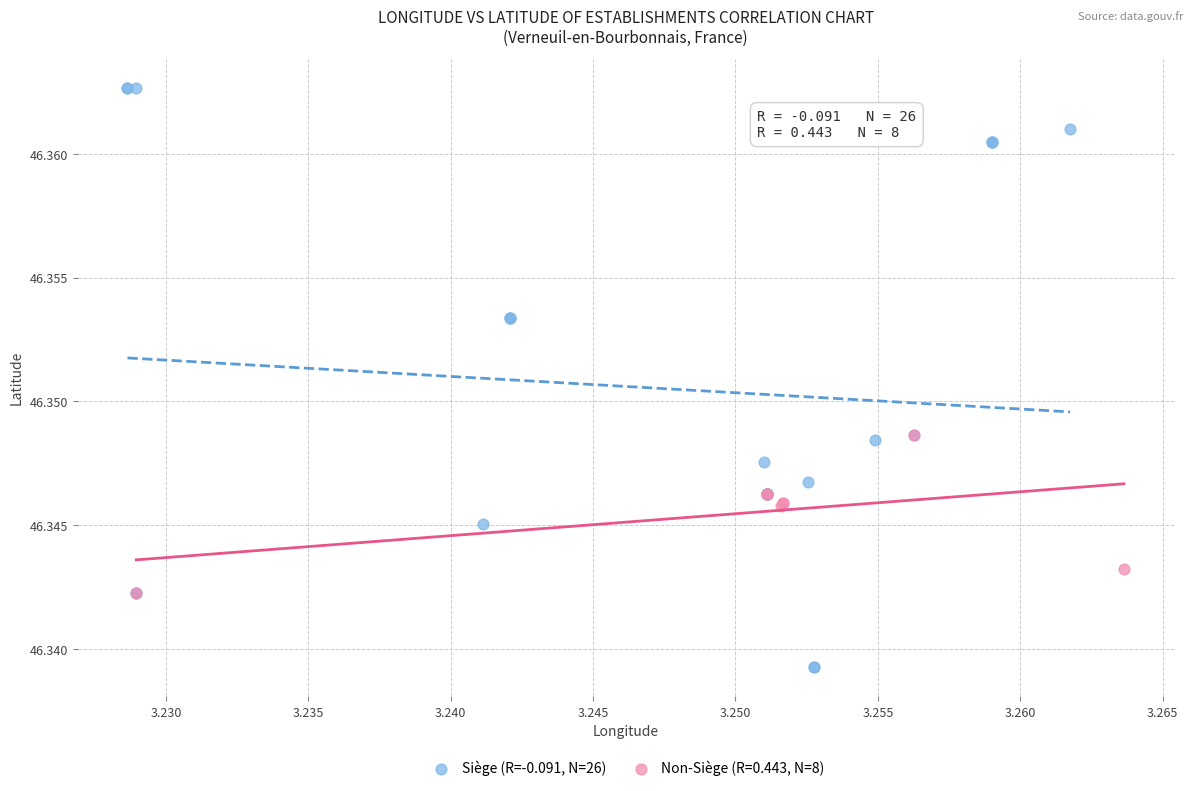

Which series contains the lowest Y value?

Siège (R=-0.091, N=26)